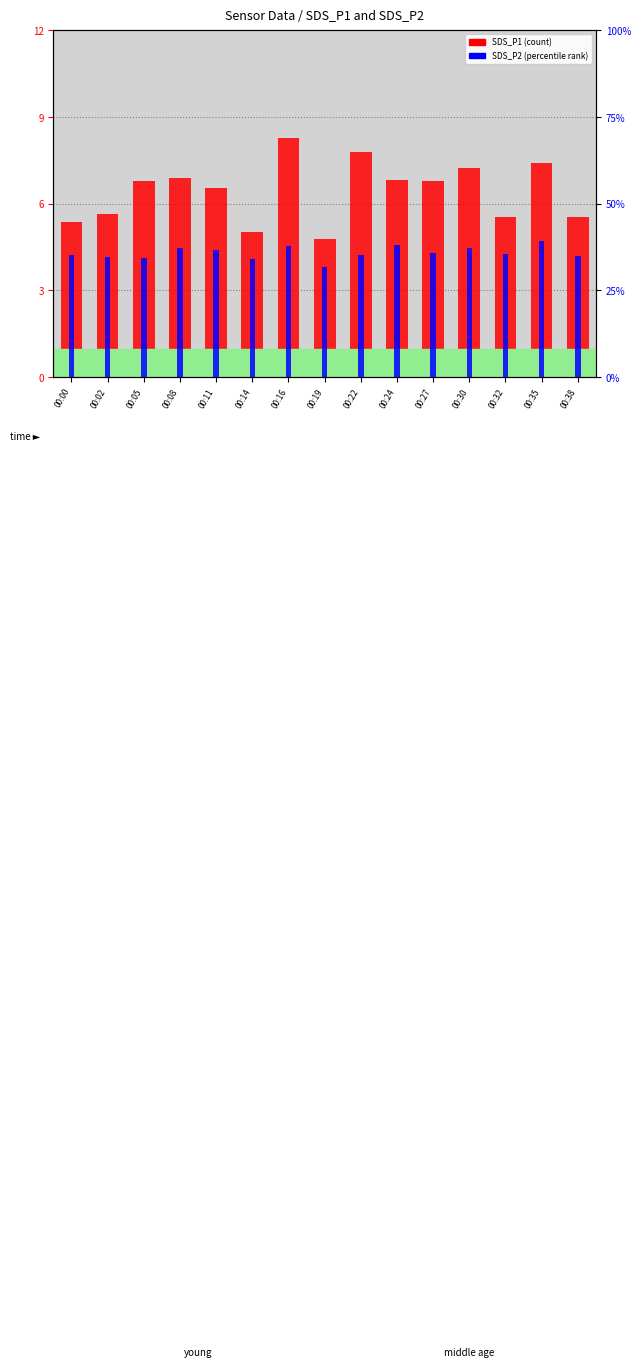

True or false: SDS_P1 has a value of 2.7 at 00:05.

False